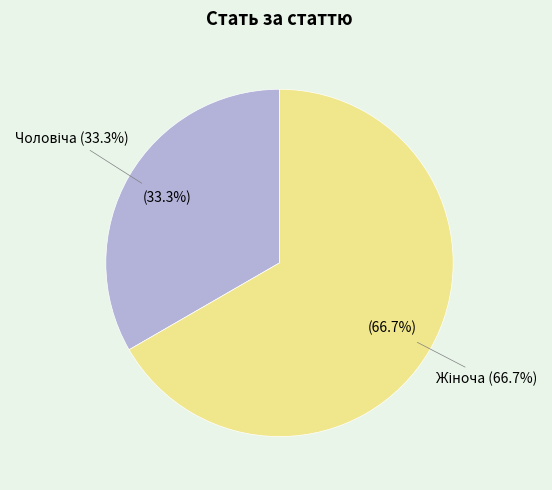

Which category has the smallest portion of the pie?

Чоловіча